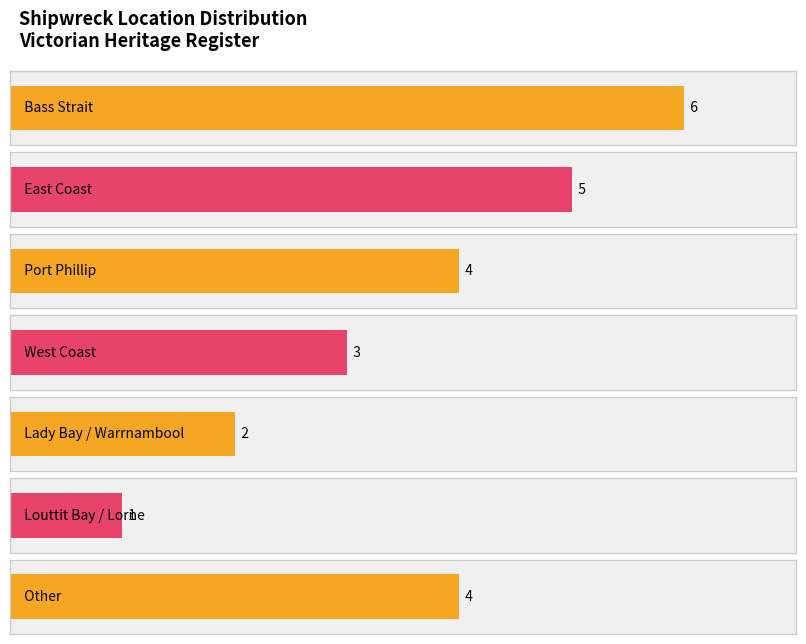

What is the label of the 4th bar from the right?

West Coast